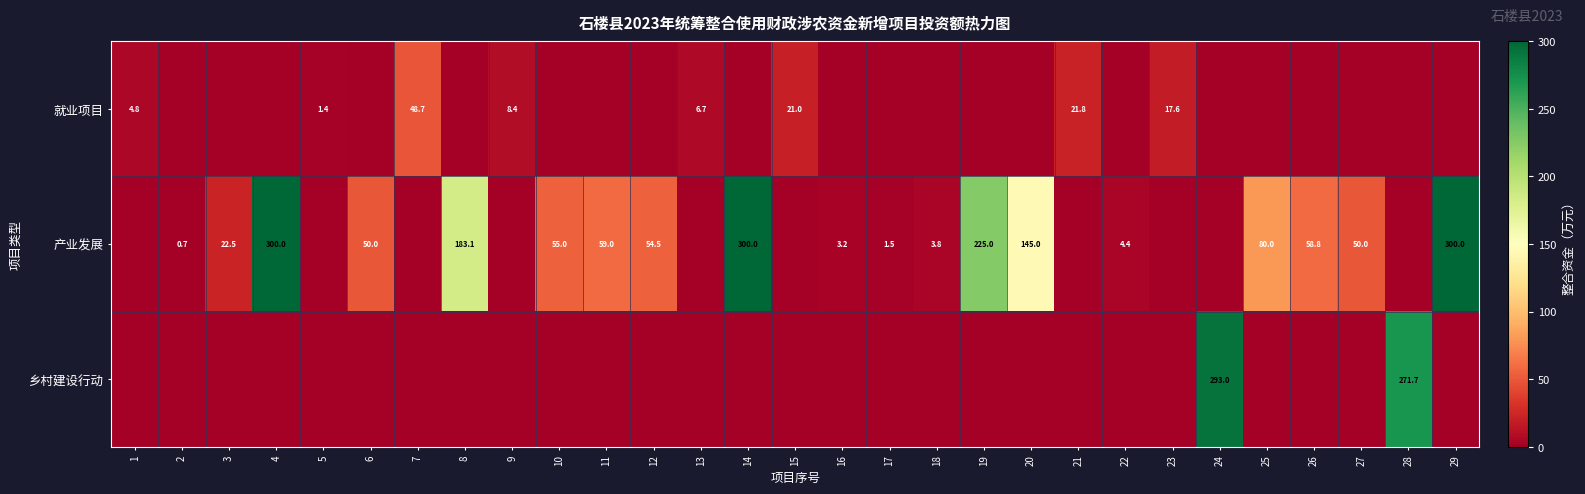

The value of 乡村建设行动 at 24 is 293.0. True or false?

True